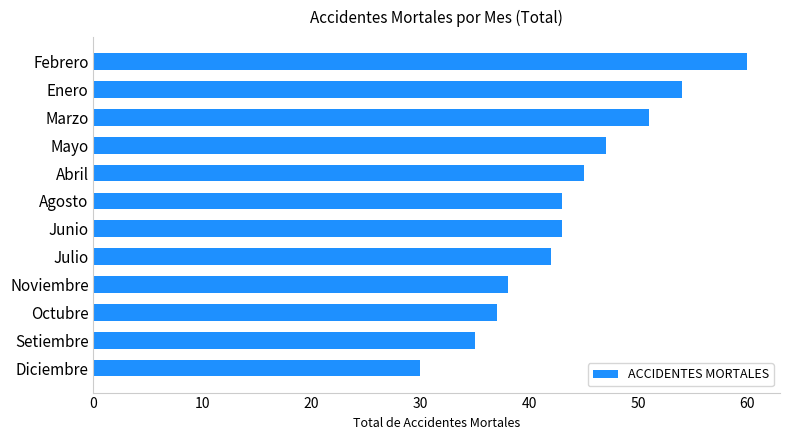

What is the minimum value shown in the chart?

30